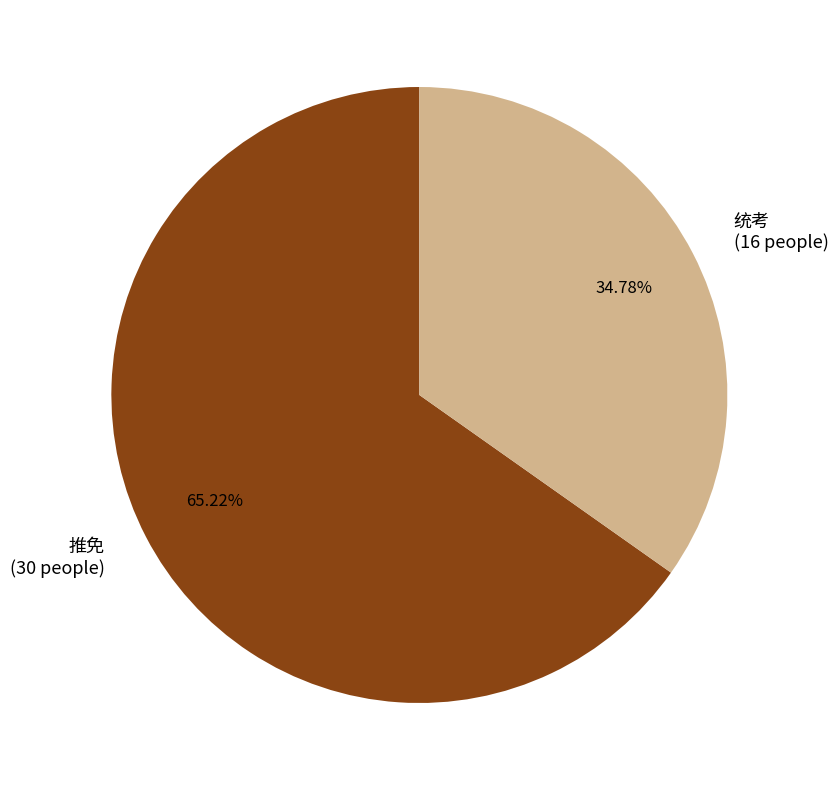

Is it true that 统考 is 49% of the pie?

False